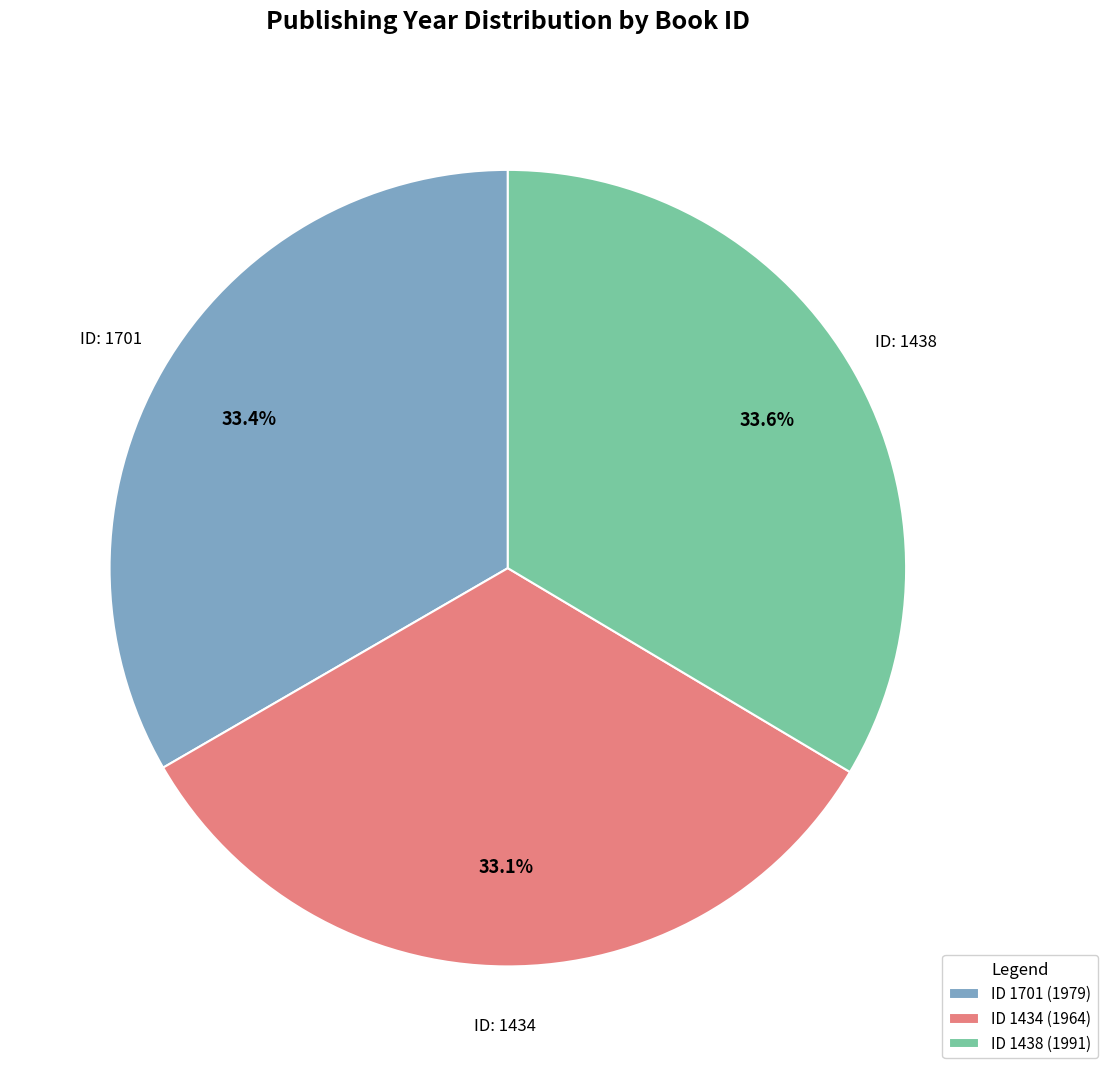

Combined, what portion of the pie is ID 1438 (1991) and ID 1434 (1964)?

66.6%